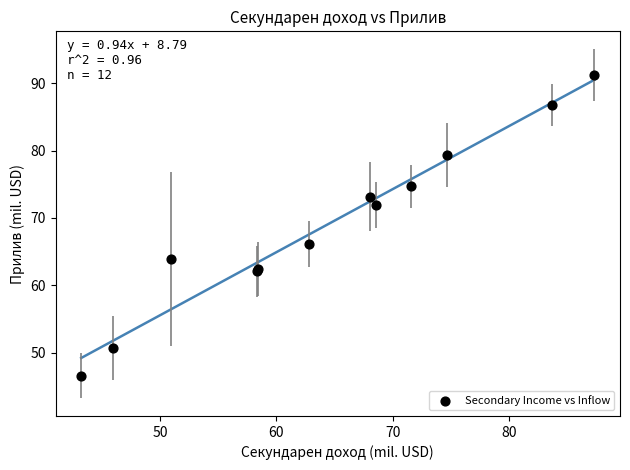

What Y value in the scatter plot is closest to 68?

66.2